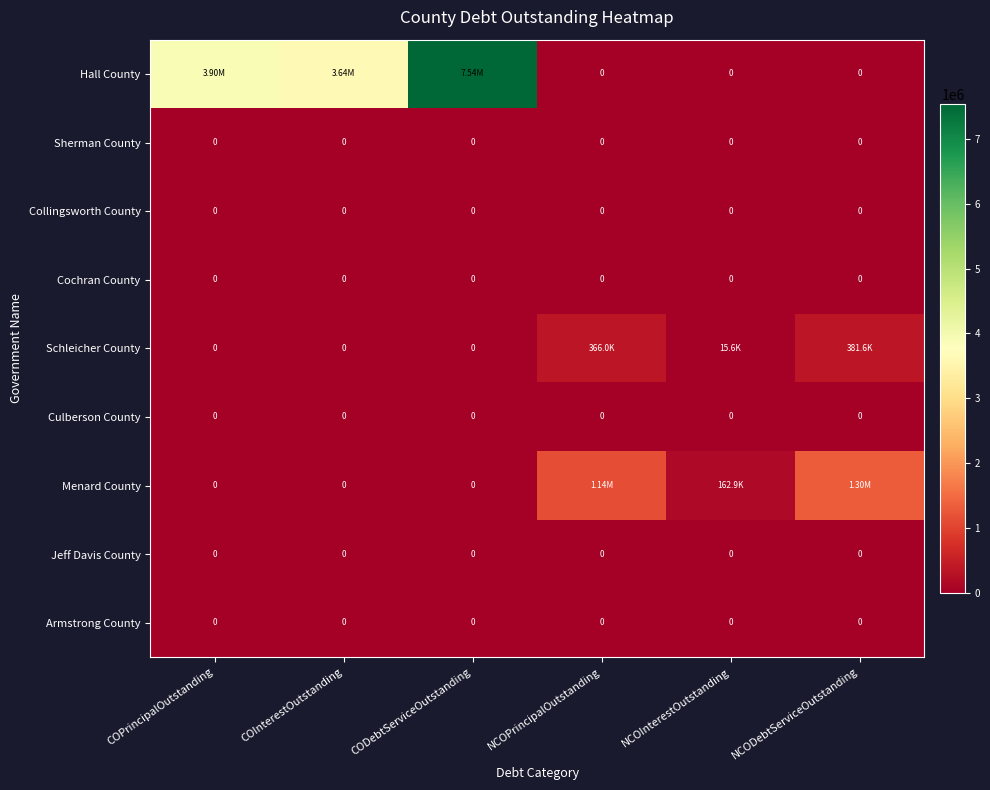

Which category has the highest value in the Hall County series?

CODebtServiceOutstanding